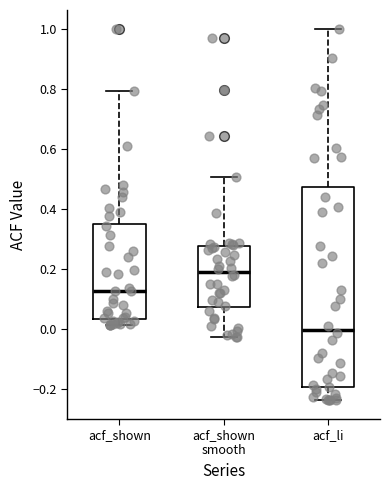

Reading left to right, read every box against the y-axis: the position of its median line, the range the box covers, and the ends of its whiskers. The values are not printed on the chart, so give them approximately, as read against the axis.

acf_shown: median 0.12, box 0.04 to 0.36, whiskers 0.02 to 0.80
acf_shown smooth: median 0.20, box 0.08 to 0.28, whiskers -0.02 to 0.50
acf_li: median 0.00, box -0.20 to 0.48, whiskers -0.24 to 1.00